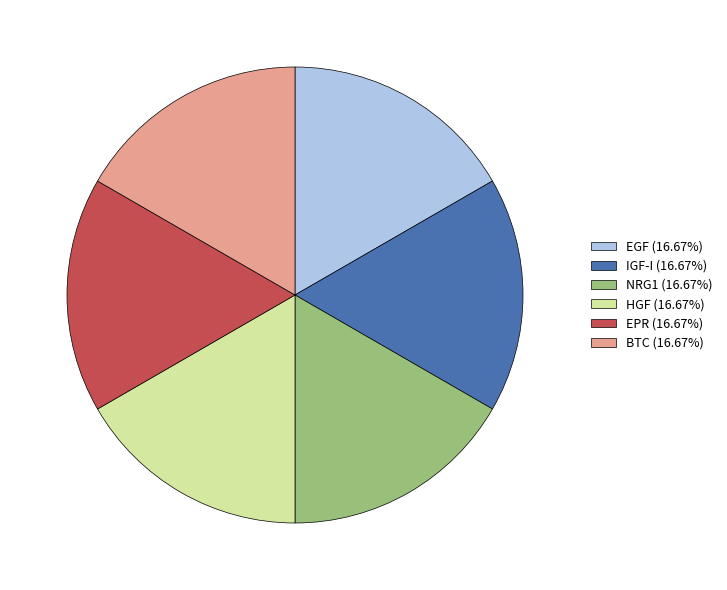

Do HGF and EPR together represent more than half of the pie?

No